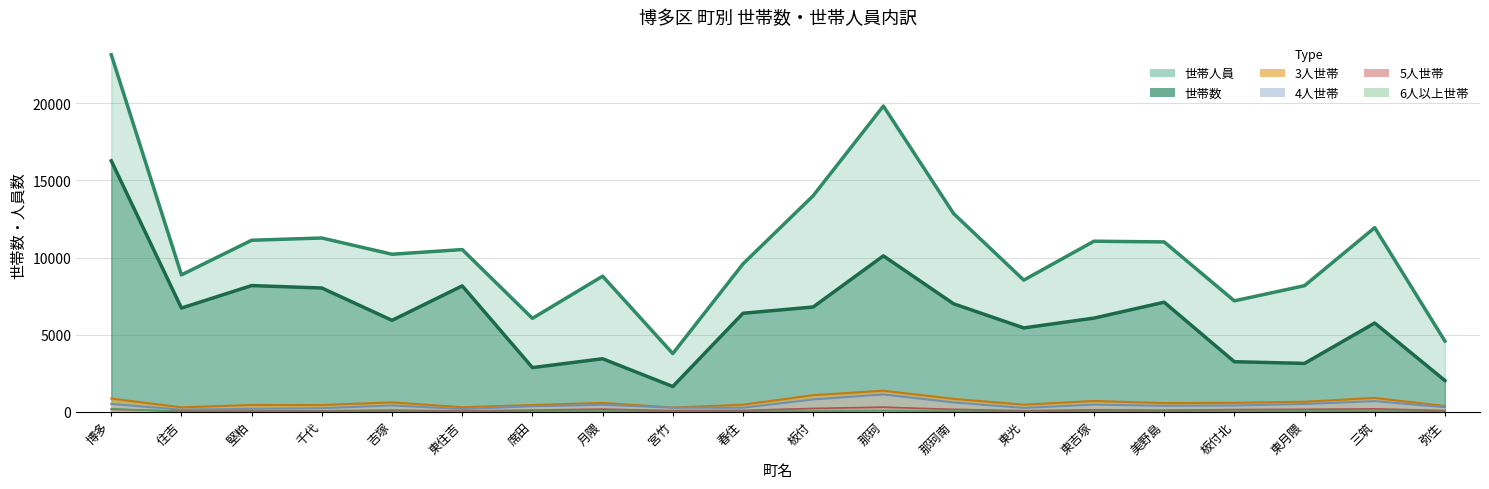

Reading left to right, transcribe all the data shown in this chart.

世帯数: 博多=16276	住吉=6724	堅粕=8181	千代=8023	吉塚=5926	東住吉=8161	席田=2862	月隈=3435	宮竹=1633	春住=6385	板付=6792	那珂=10109	那珂南=7001	東光=5435	東吉塚=6071	美野島=7102	板付北=3243	東月隈=3133	三筑=5752	弥生=2022
世帯人員: 博多=23154	住吉=8876	堅粕=11121	千代=11267	吉塚=10213	東住吉=10517	席田=6055	月隈=8790	宮竹=3770	春住=9584	板付=14010	那珂=19826	那珂南=12854	東光=8536	東吉塚=11059	美野島=11013	板付北=7191	東月隈=8173	三筑=11937	弥生=4581
3人世帯: 博多=853	住吉=285	堅粕=435	千代=432	吉塚=605	東住吉=292	席田=435	月隈=572	宮竹=271	春住=454	板付=1073	那珂=1362	那珂南=834	東光=456	東吉塚=695	美野島=559	板付北=577	東月隈=647	三筑=894	弥生=371
4人世帯: 博多=501	住吉=130	堅粕=185	千代=227	吉塚=403	東住吉=175	席田=350	月隈=444	宮竹=260	春住=255	板付=794	那珂=1117	那珂南=598	東光=244	東吉塚=459	美野島=381	板付北=402	東月隈=497	三筑=684	弥生=290
5人世帯: 博多=152	住吉=32	堅粕=43	千代=55	吉塚=101	東住吉=43	席田=103	月隈=166	宮竹=72	春住=82	板付=213	那珂=295	那珂南=151	東光=64	東吉塚=122	美野島=97	板付北=136	東月隈=153	三筑=181	弥生=73
6人以上世帯: 博多=187	住吉=8	堅粕=10	千代=20	吉塚=27	東住吉=6	席田=32	月隈=41	宮竹=9	春住=13	板付=42	那珂=65	那珂南=31	東光=18	東吉塚=21	美野島=26	板付北=23	東月隈=40	三筑=35	弥生=12